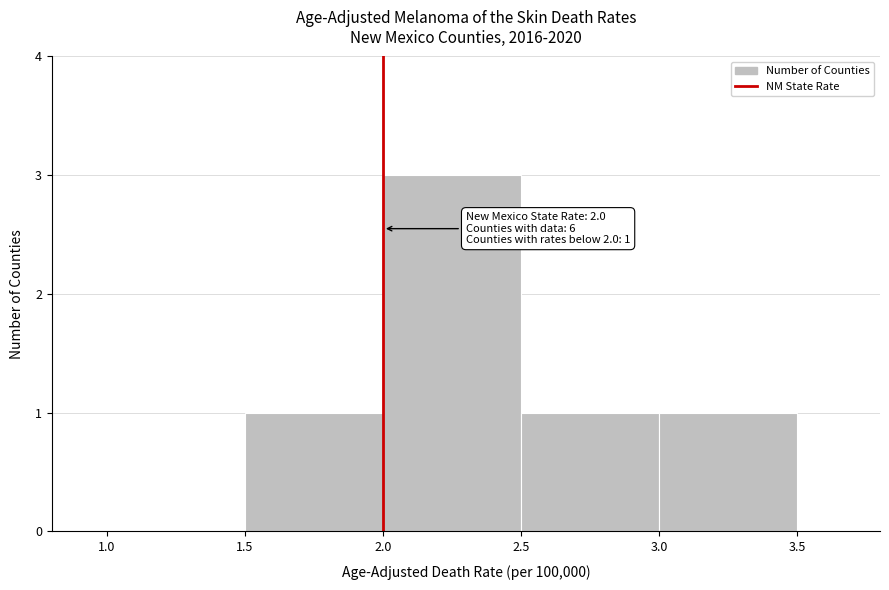

Over which range of the x-axis is the bar tallest?

2.0 to 2.5